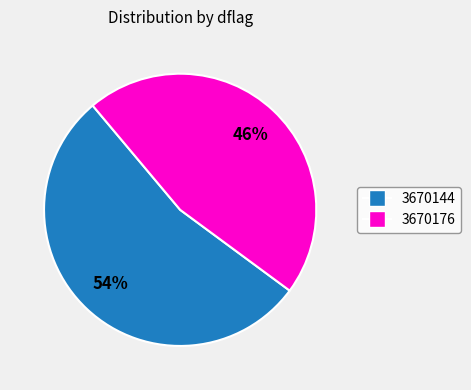

Combined, do 3670144 and 3670176 account for over 50%?

Yes